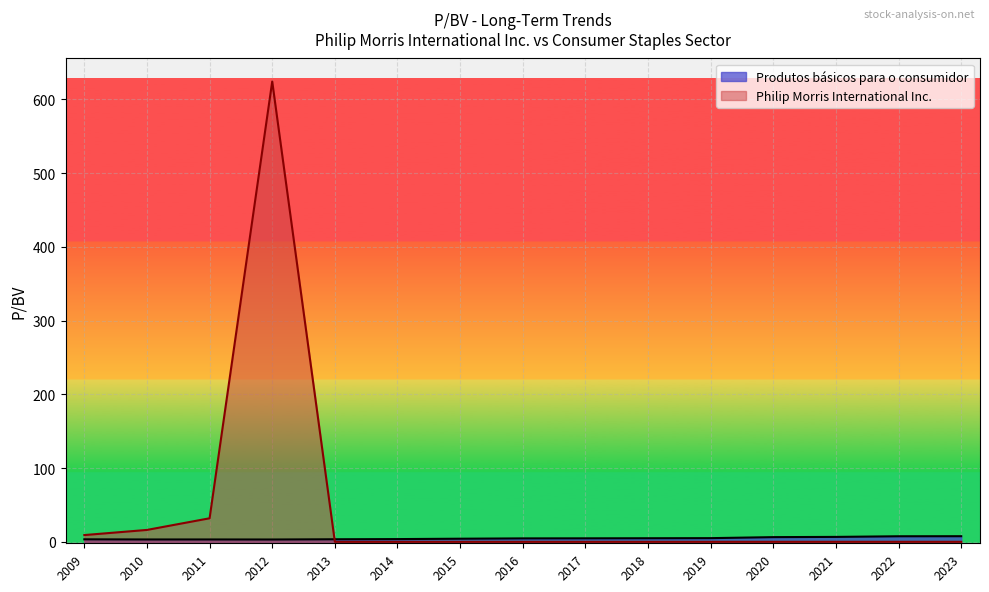

Is the value of Philip Morris International Inc. at 2010 greater than the value of Produtos básicos para o consumidor at 2021?

Yes